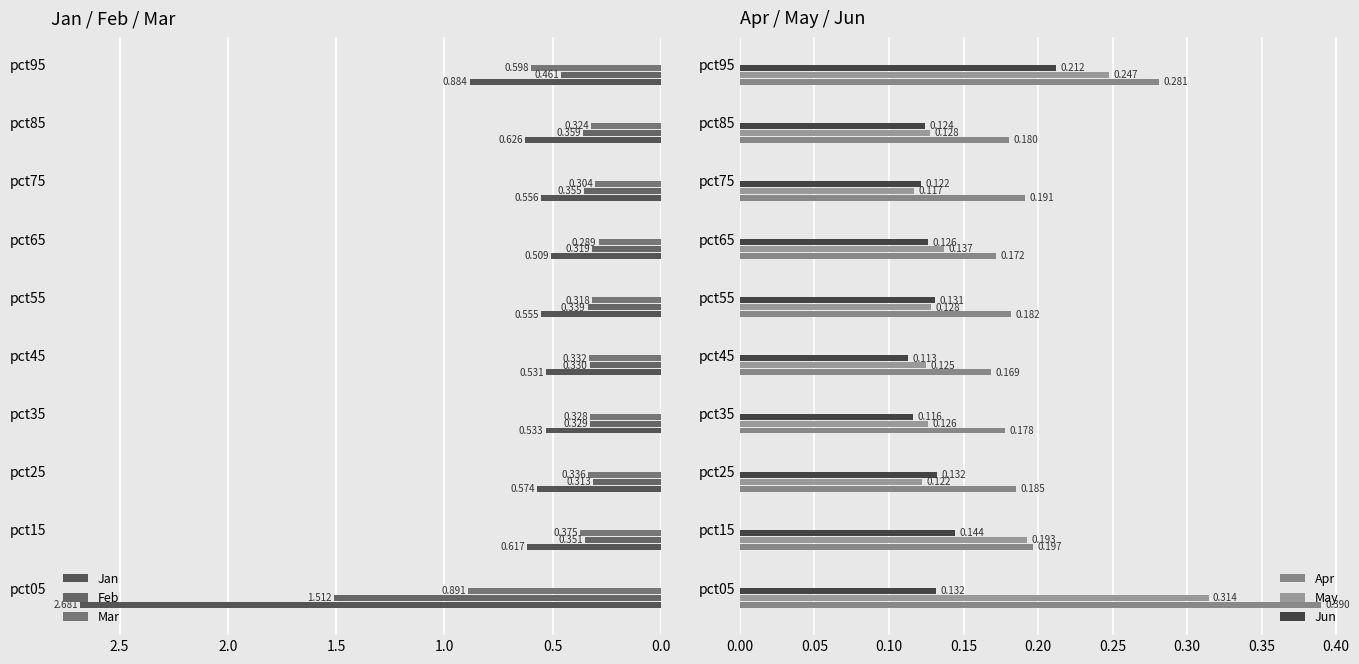

What is the value of the May bar at the 8th from the left?

0.1